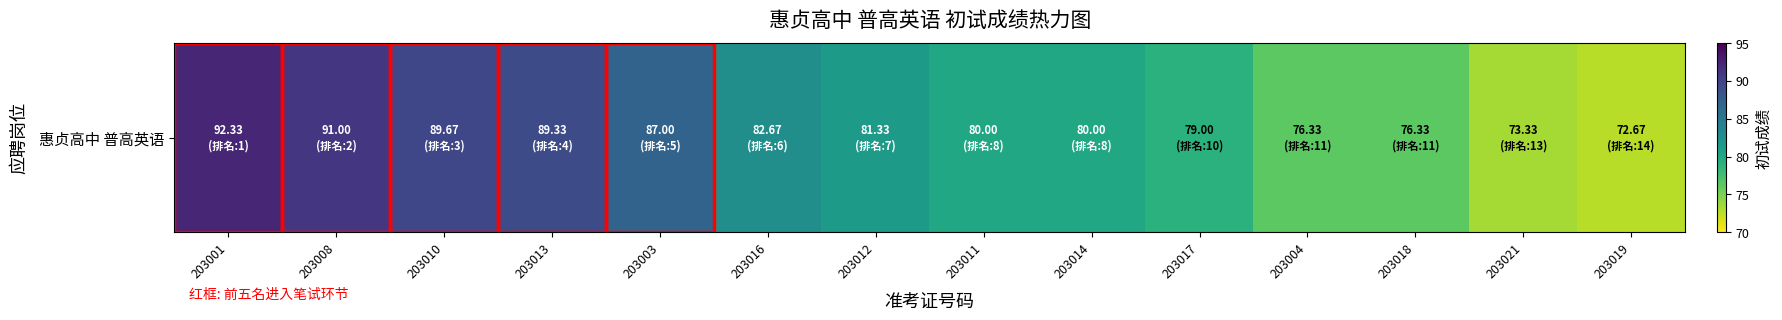

What is the average value?

82.2